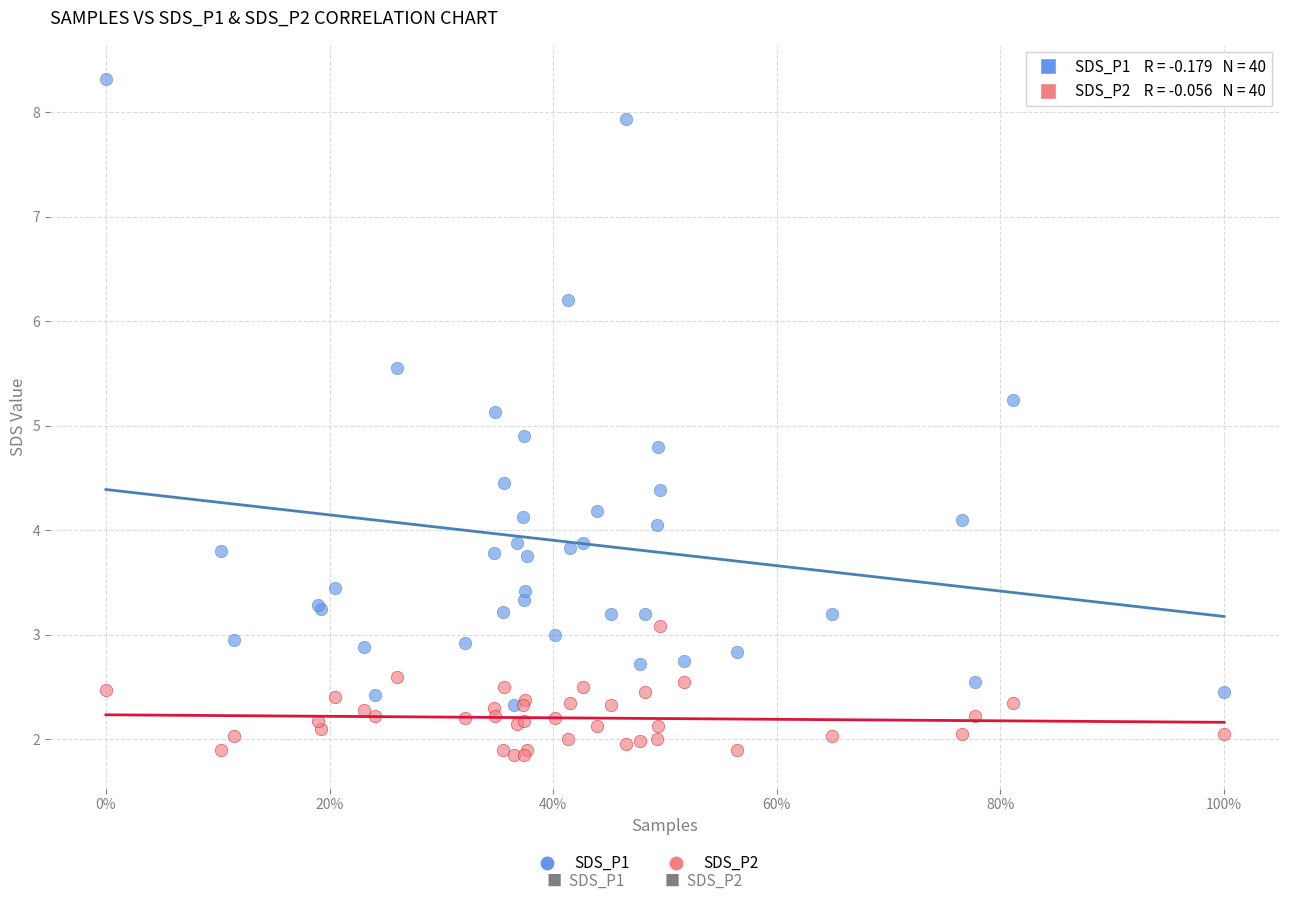

Which series reaches the maximum Y coordinate?

SDS_P1